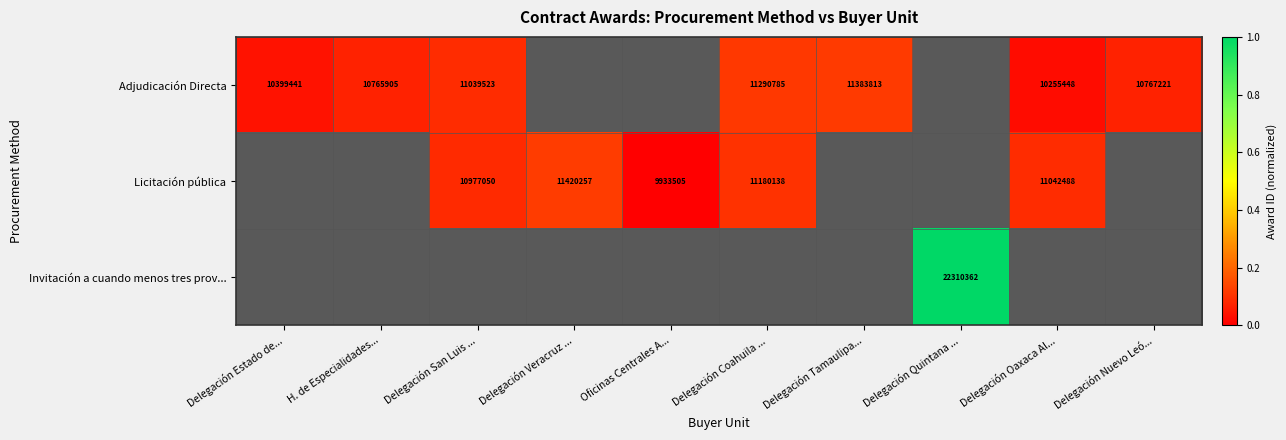

At which category does the chart reach its minimum across all series?

Oficinas Centrales A...